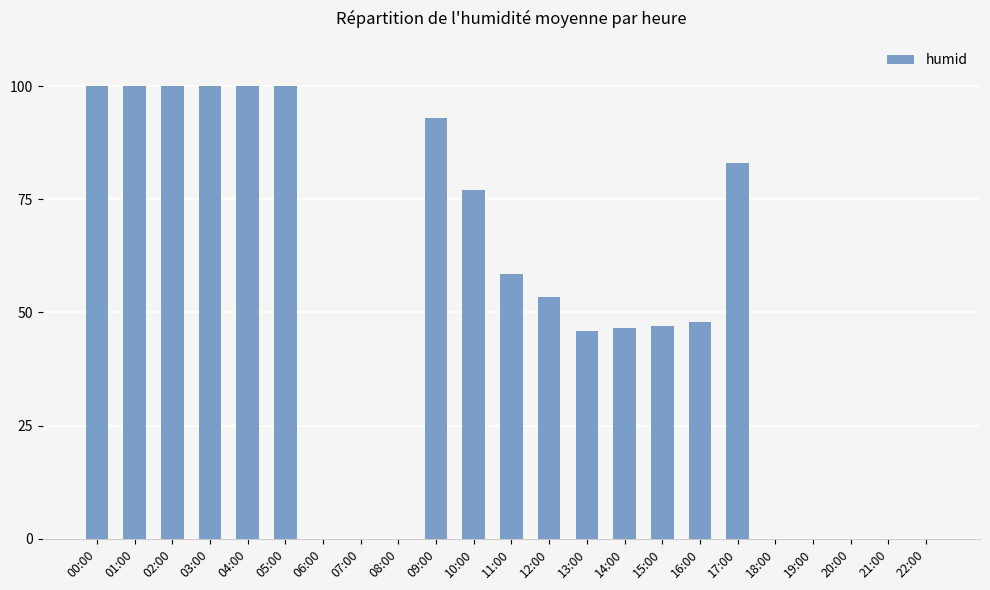

True or false: the data shows 173.4 at 03:00.

False